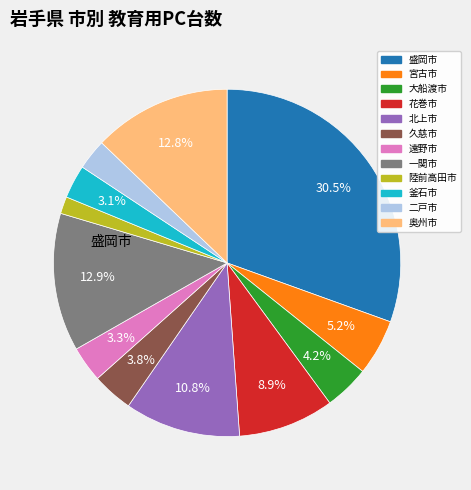

Is there a majority slice in this chart?

No